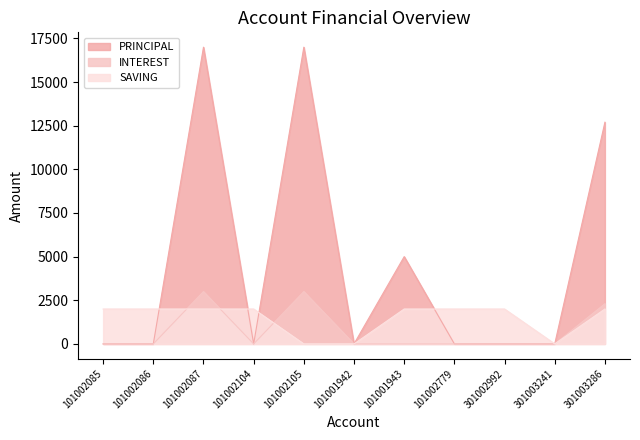

How many intersections are there between SAVING and PRINCIPAL?

4